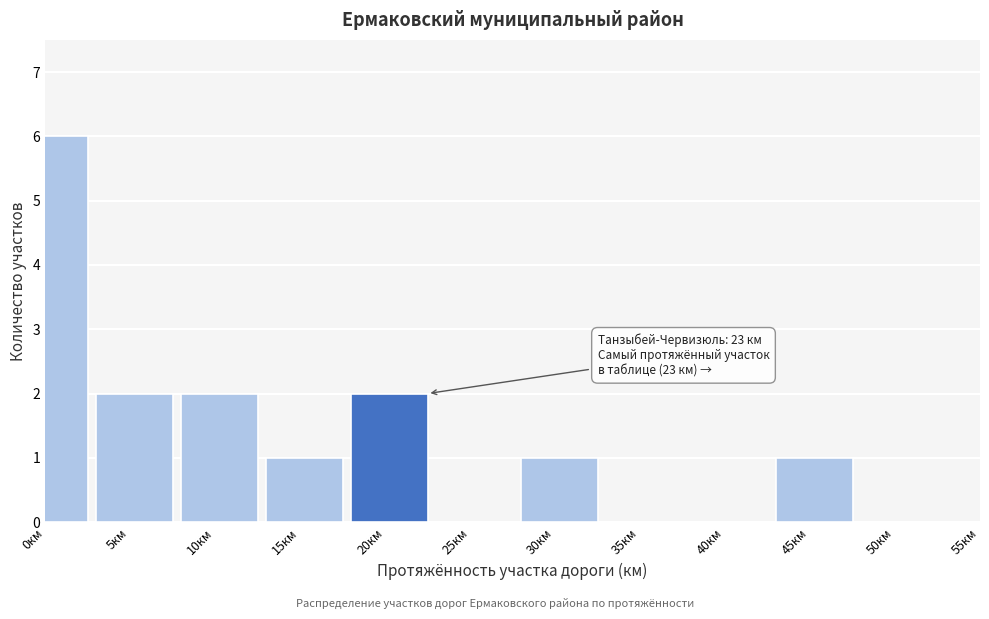

Reading left to right, what are all the values shown in this chart?

0км=6	5км=2	10км=2	15км=1	20км=2	25км=0	30км=1	35км=0	40км=0	45км=1	50км=0